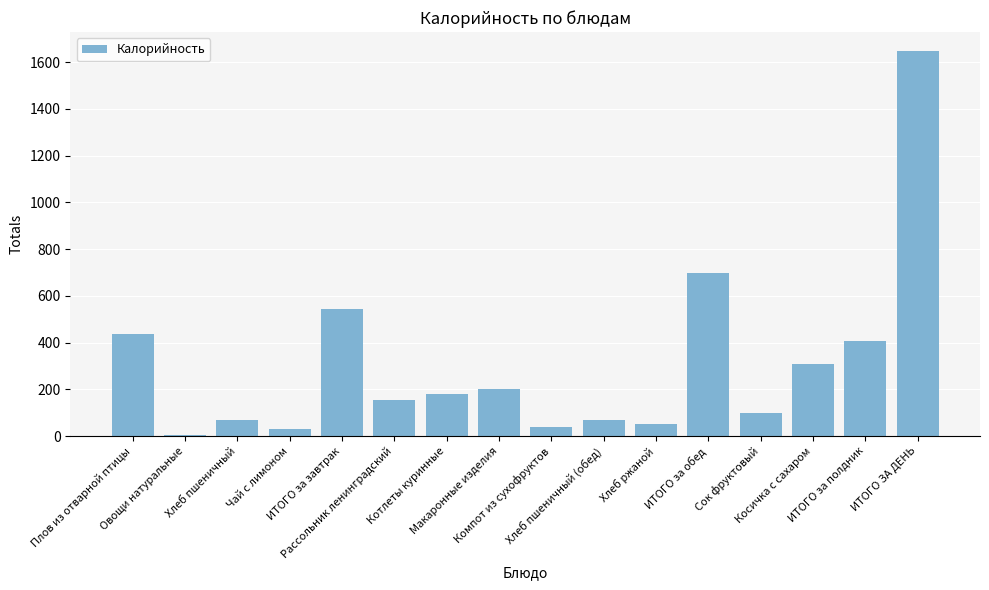

What is the label of the 10th bar from the right?

Котлеты куринные